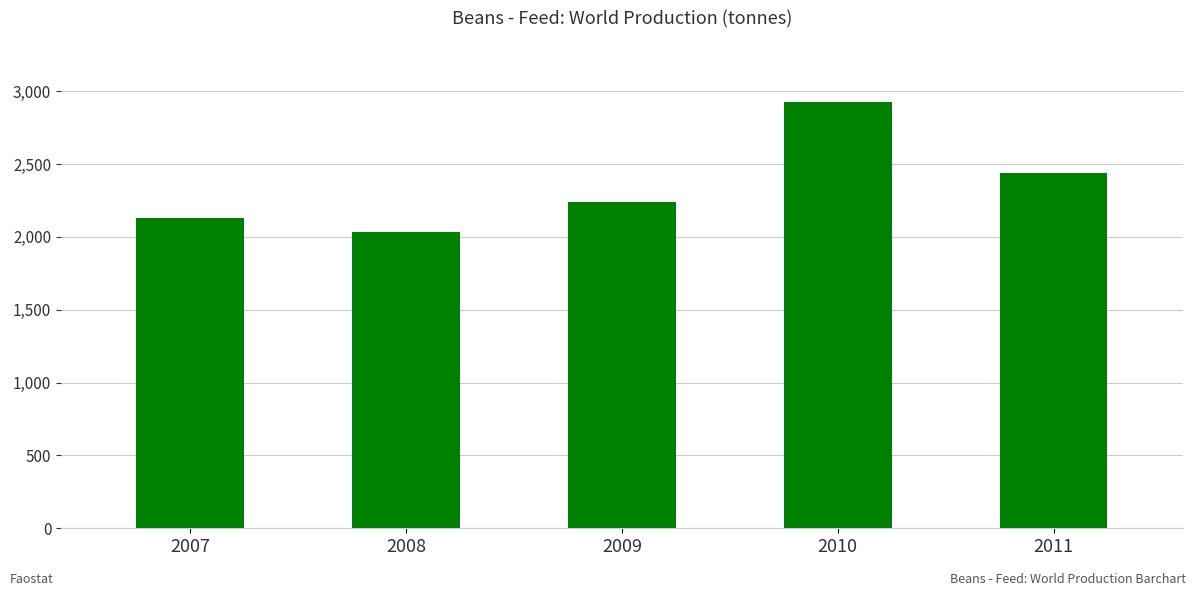

Reading left to right, list all the values displayed in this chart.

2128.5	2034.4	2238.1	2925.2	2434.9